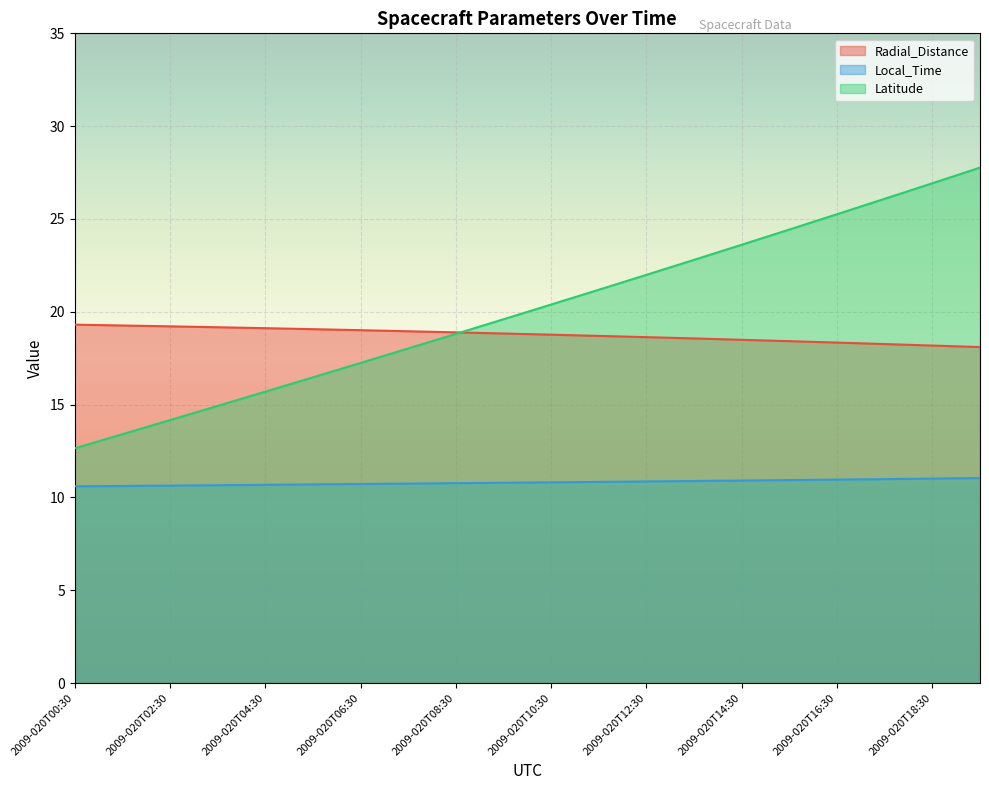

Reading left to right, transcribe all the data shown in this chart.

Radial_Distance: 19.3	19.3	19.2	19.2	19.1	19.1	19.0	18.9	18.9	18.8	18.8	18.7	18.6	18.6	18.5	18.4	18.3	18.3	18.2	18.1
Local_Time: 10.6	10.6	10.6	10.7	10.7	10.7	10.7	10.7	10.8	10.8	10.8	10.8	10.9	10.9	10.9	10.9	11.0	11.0	11.0	11.0
Latitude: 12.6	13.4	14.2	14.9	15.7	16.5	17.2	18.0	18.8	19.6	20.4	21.2	22.0	22.8	23.6	24.4	25.3	26.1	26.9	27.8